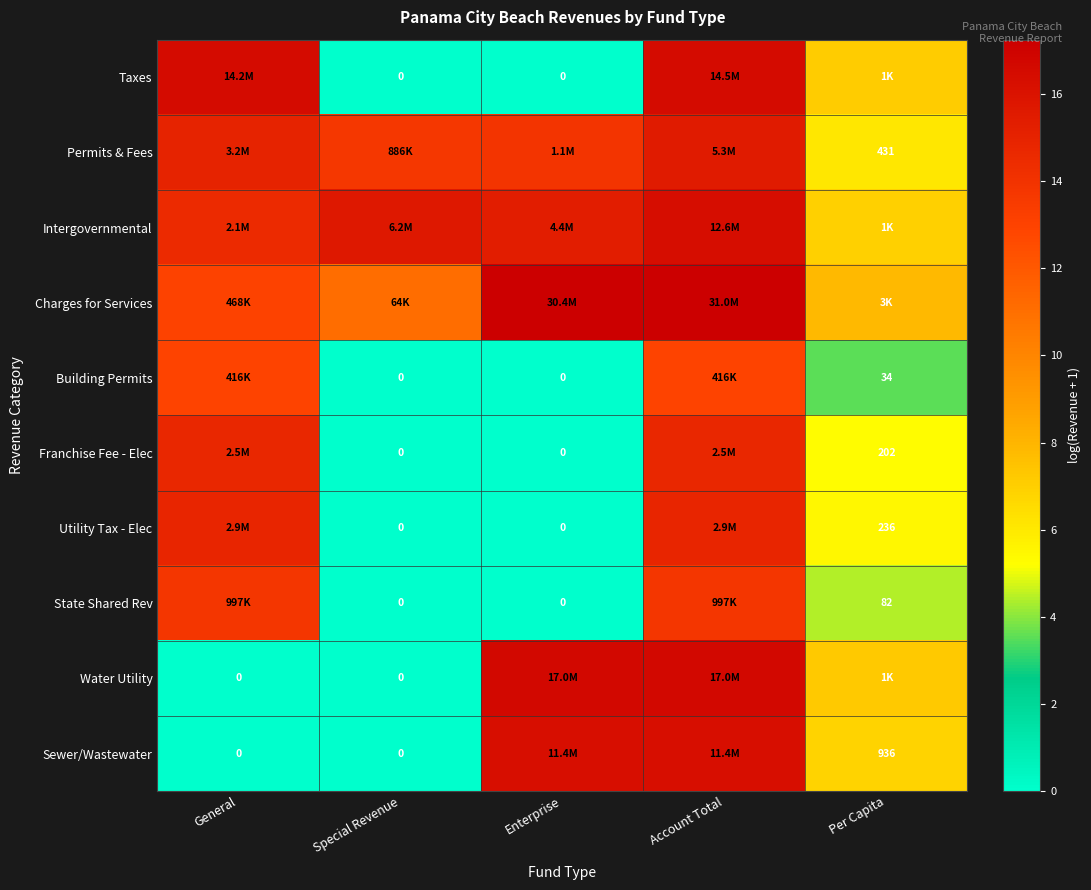

At which label is Taxes closest to 8?

Per Capita